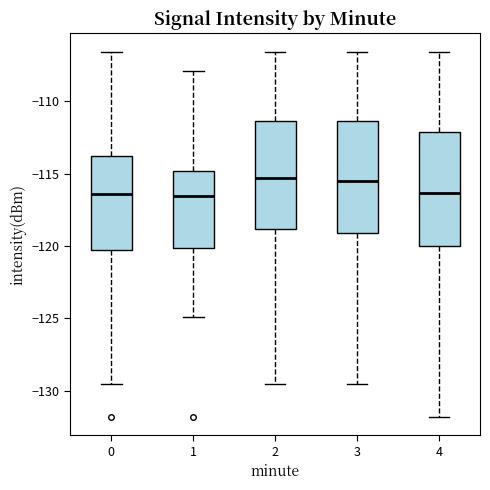

Where does the upper whisker of the box at x = 0 end on the y-axis? The values are not printed on the chart, so give them approximately, as read against the axis.

-106.5